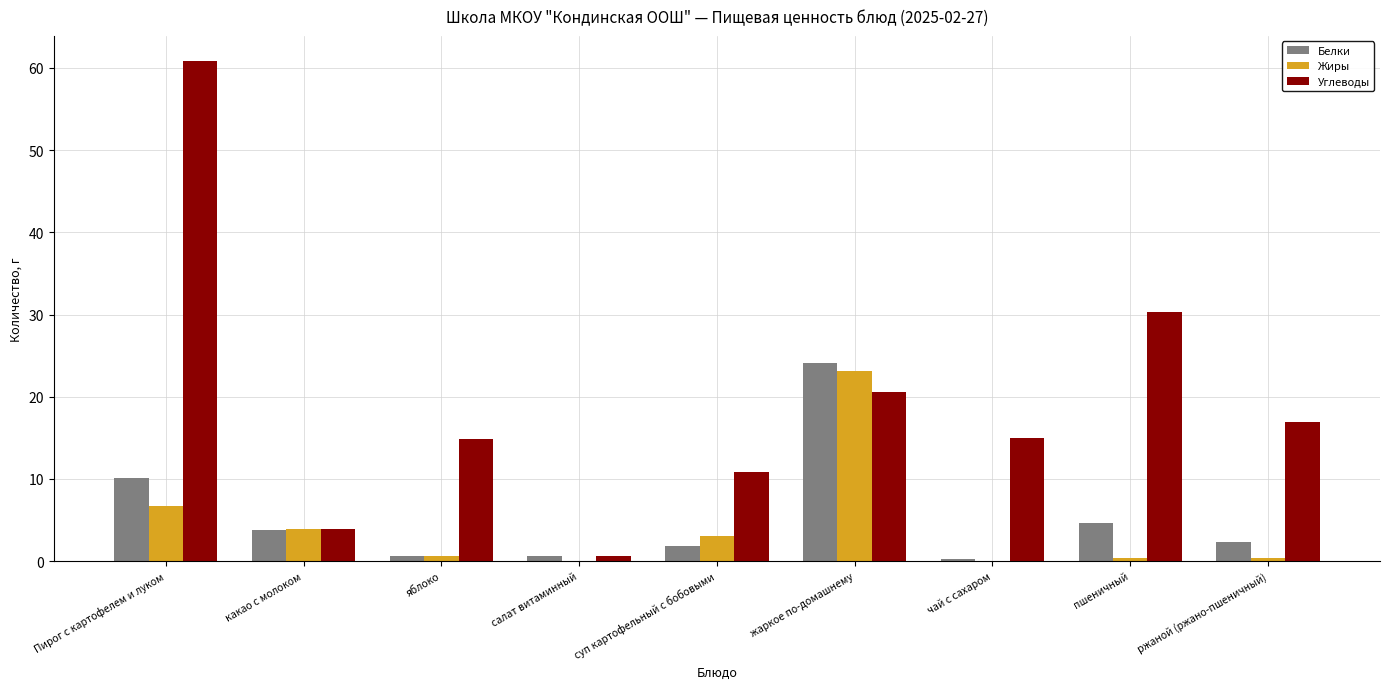

True or false: Углеводы has a value of 10.9 at суп картофельный с бобовыми.

True